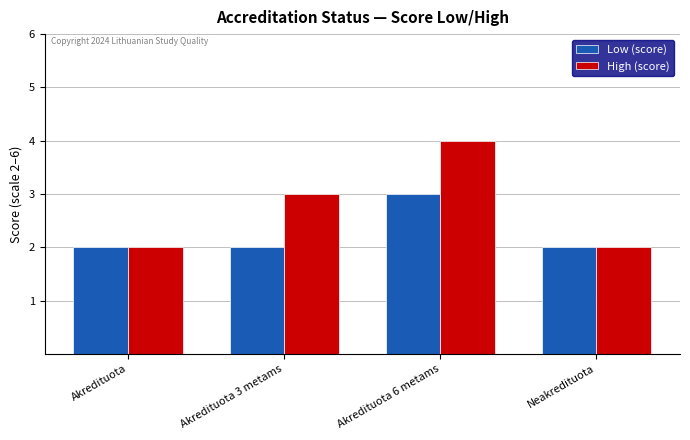

Is it true that Low (score) equals 5 at Akredituota 6 metams?

False